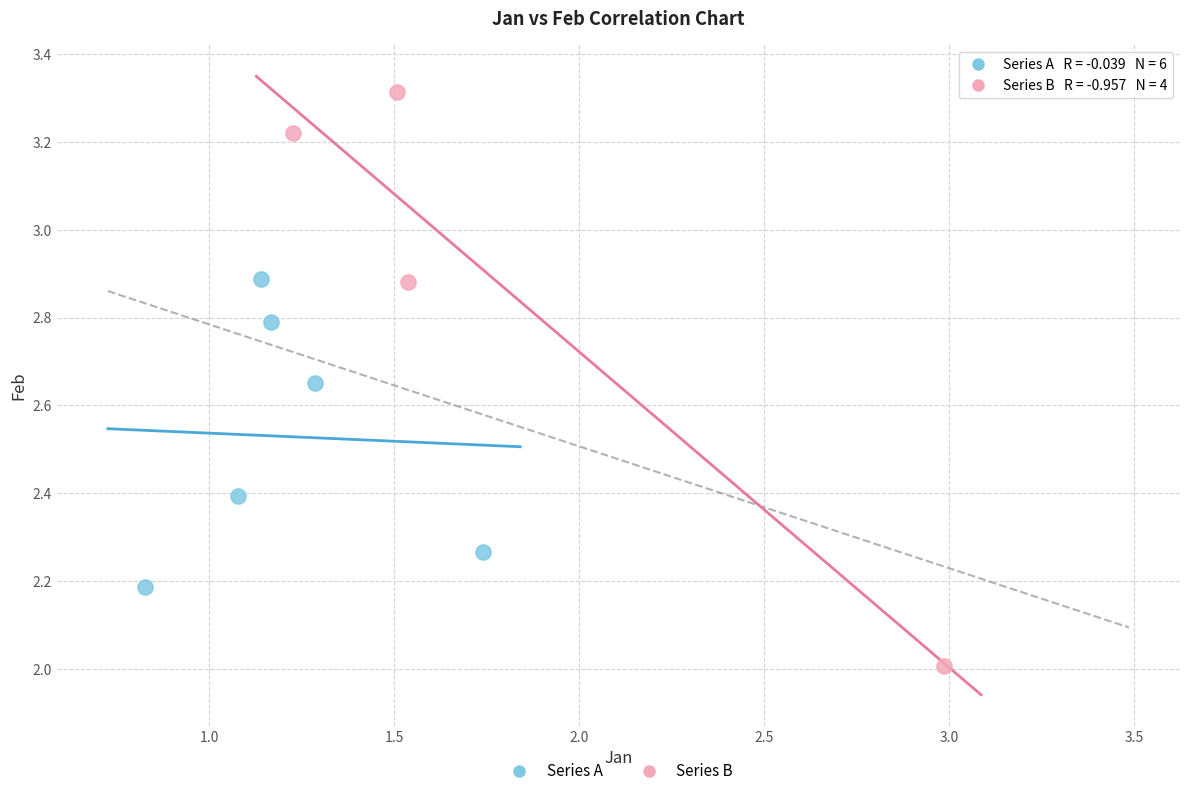

Which series reaches the minimum Y coordinate?

Series B